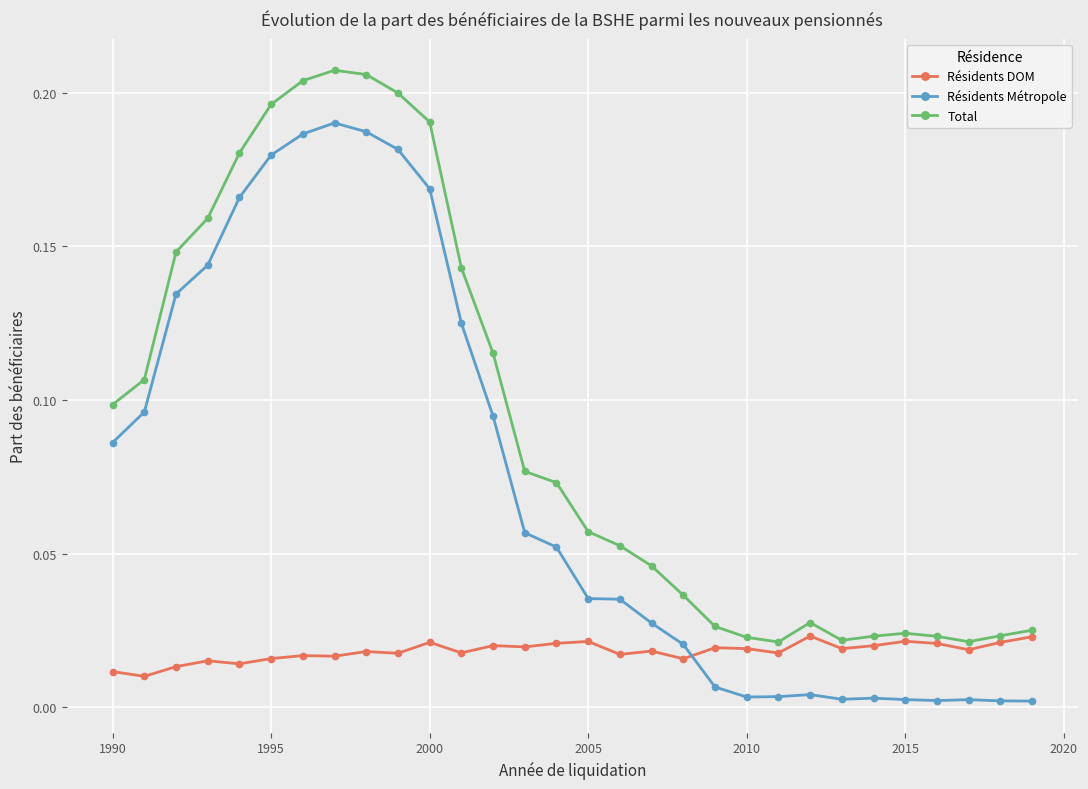

Which series has the largest total across all categories?

Total